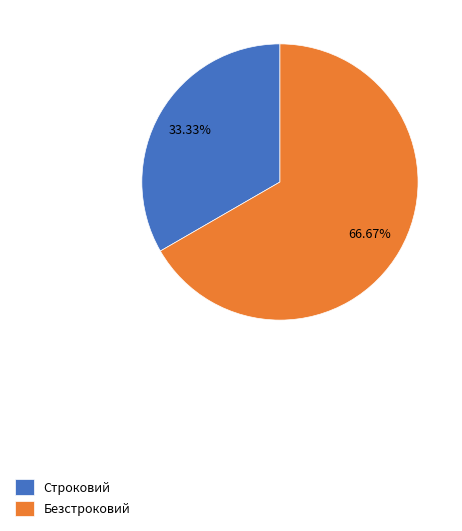

Between Строковий and Безстроковий, which is larger?

Безстроковий